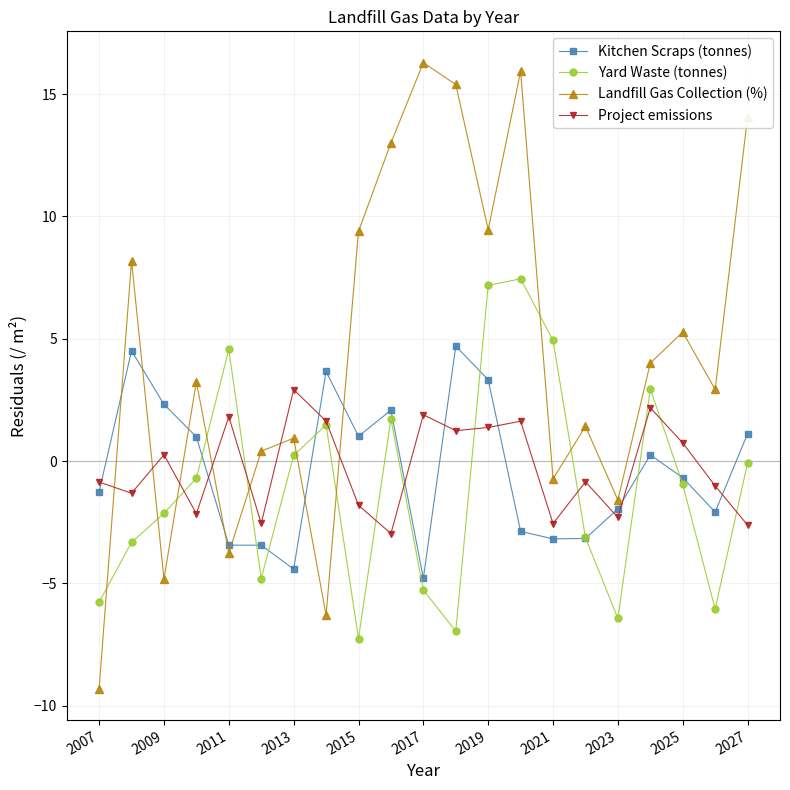

Count the number of data series in this chart.

4